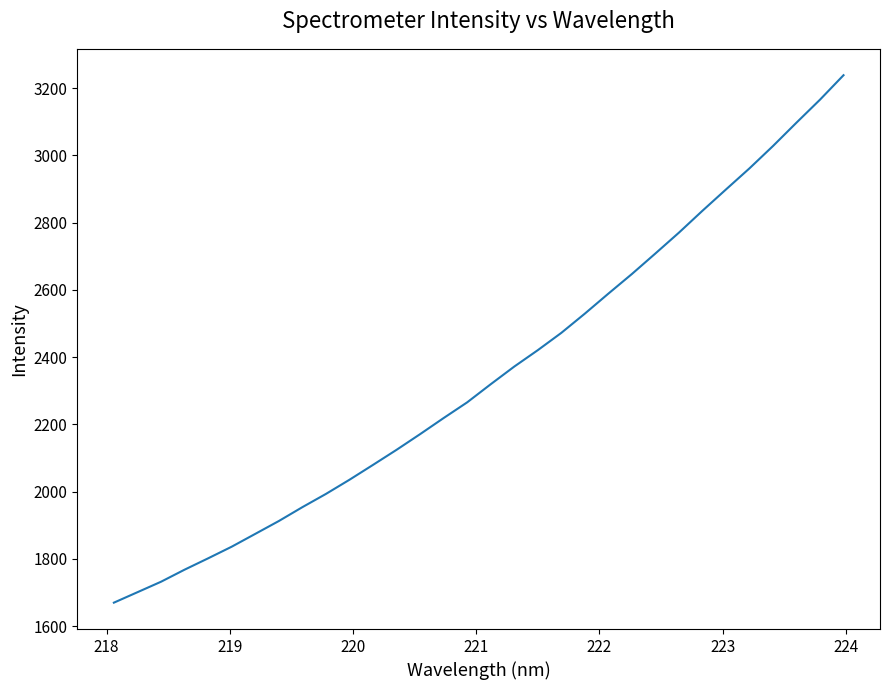

What is the maximum value shown in the chart?

3238.2